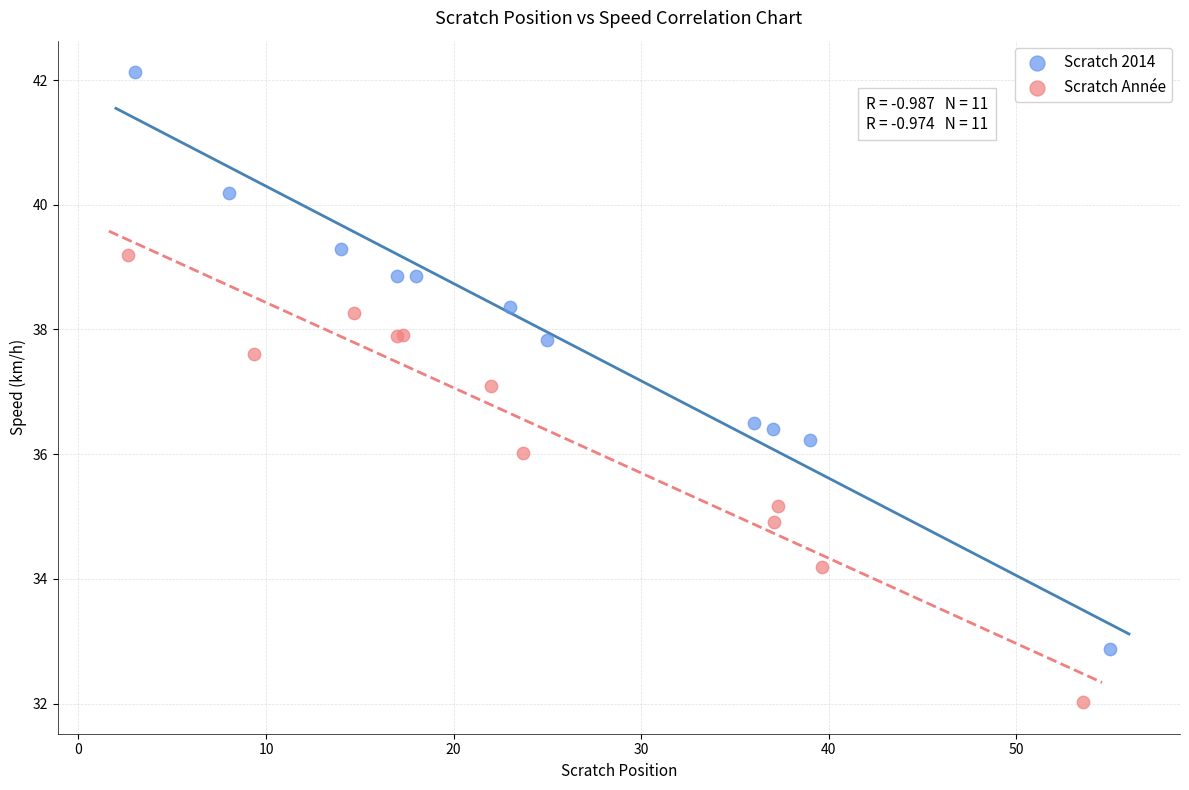

Which series has the largest Y range (max minus min)?

Scratch 2014